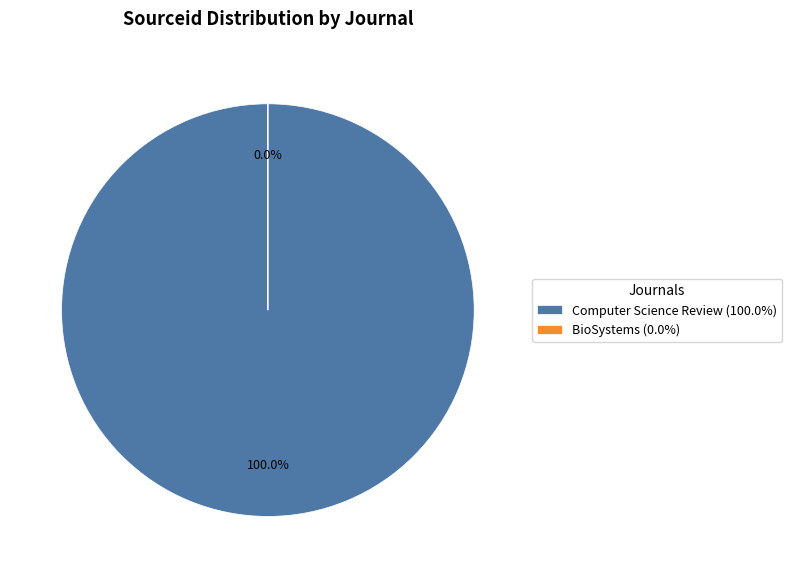

Does any single category account for the majority?

Yes